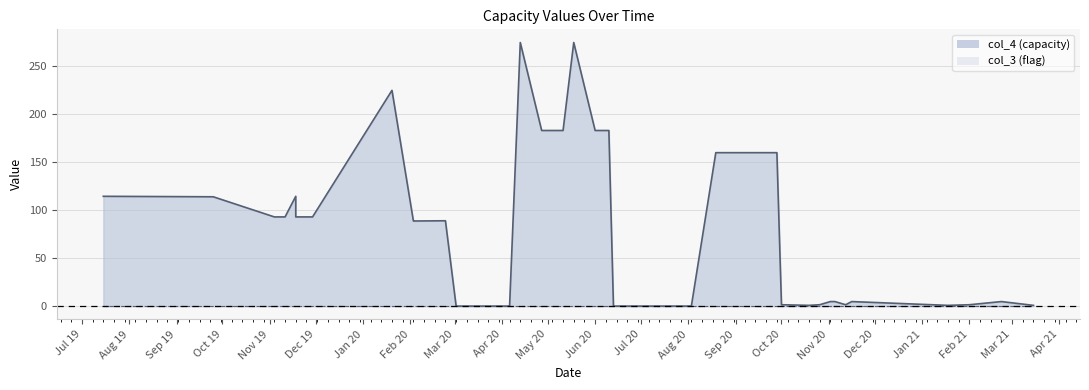

True or false: the data shows 0.0 at 2020-06-13.

True